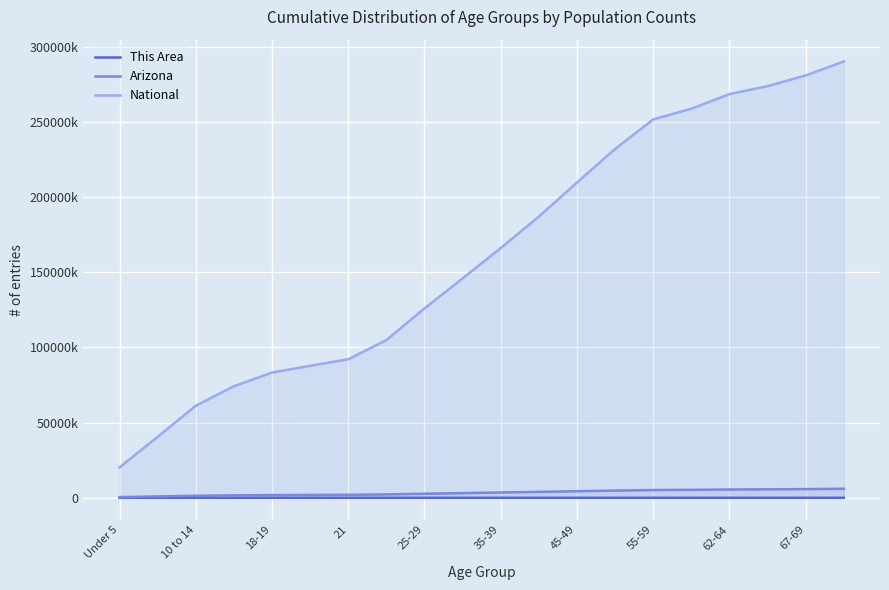

Is the value of Arizona at 25-29 greater than the value of National at Under 5?

No